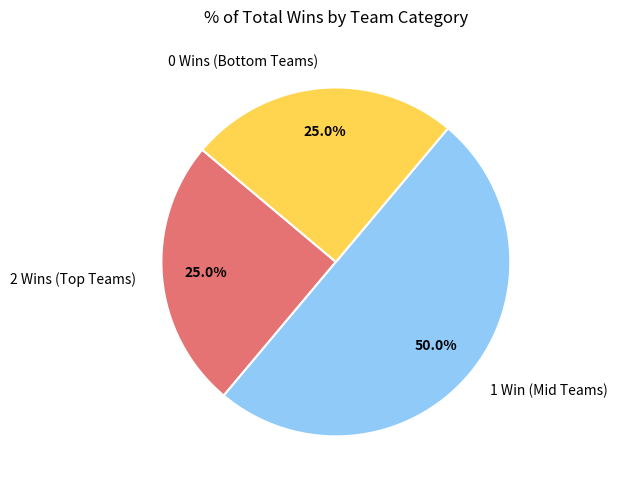

How much of the chart is everything except 1 Win (Mid Teams)?

50.0%